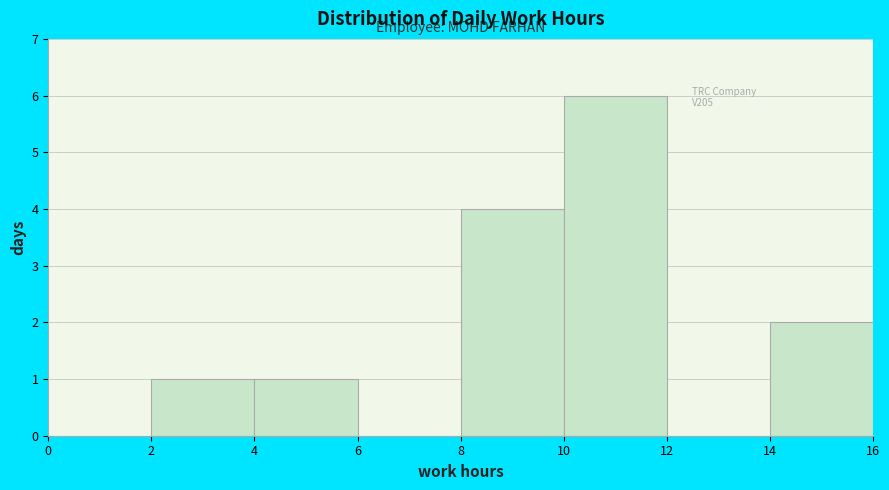

Over which range of the x-axis is the bar tallest?

10 to 12